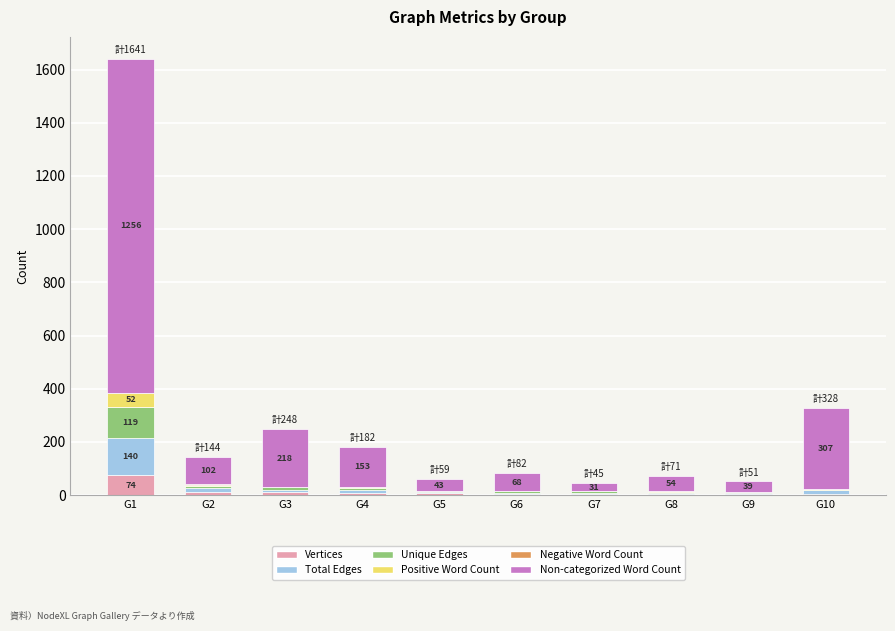

At which category is the sum across all series the highest?

G1